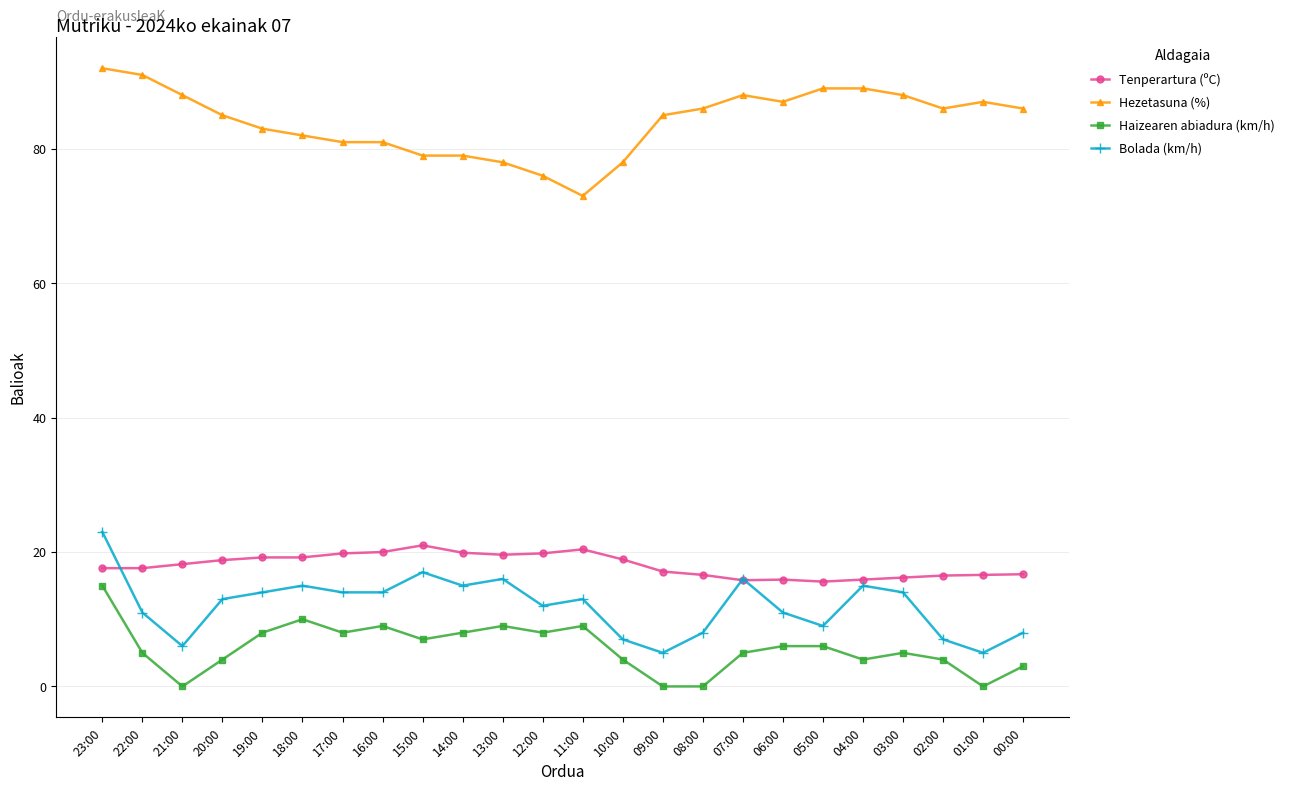

At which category does the chart reach its peak across all series?

23:00